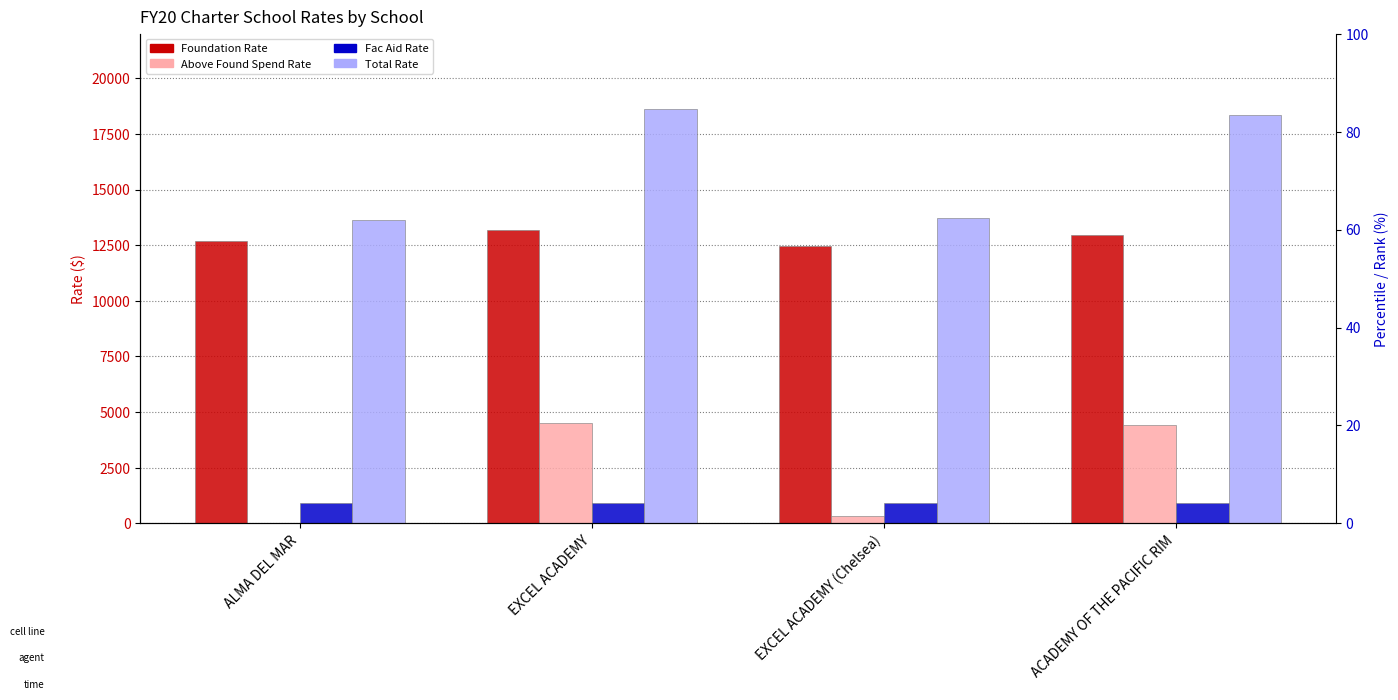

Which series has the largest range (max minus min)?

Total Rate